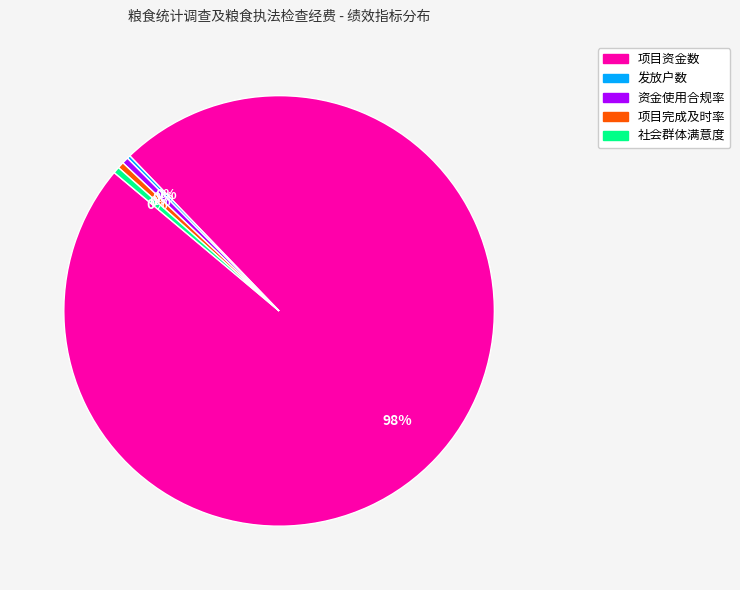

Is there a majority slice in this chart?

Yes